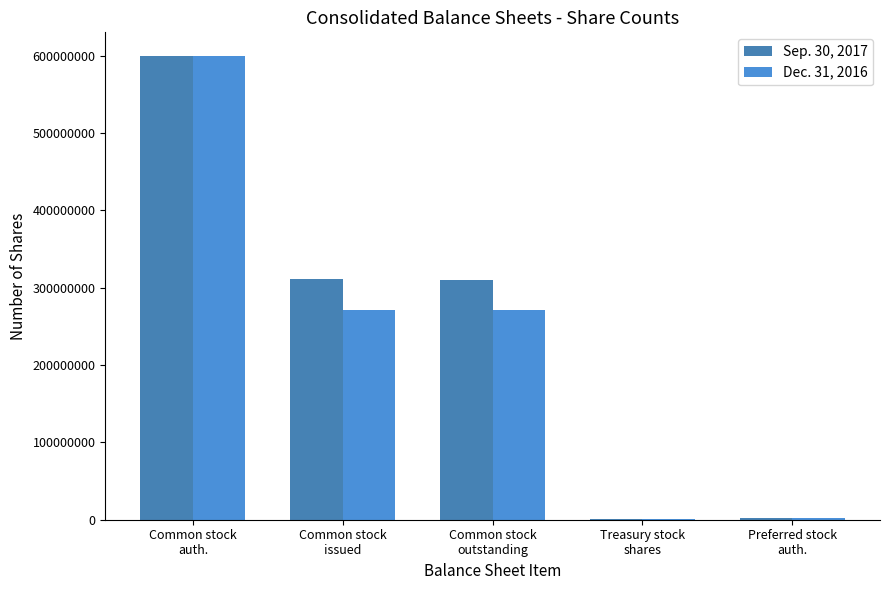

The value of Dec. 31, 2016 at Common stock
auth. is 600000000. True or false?

True